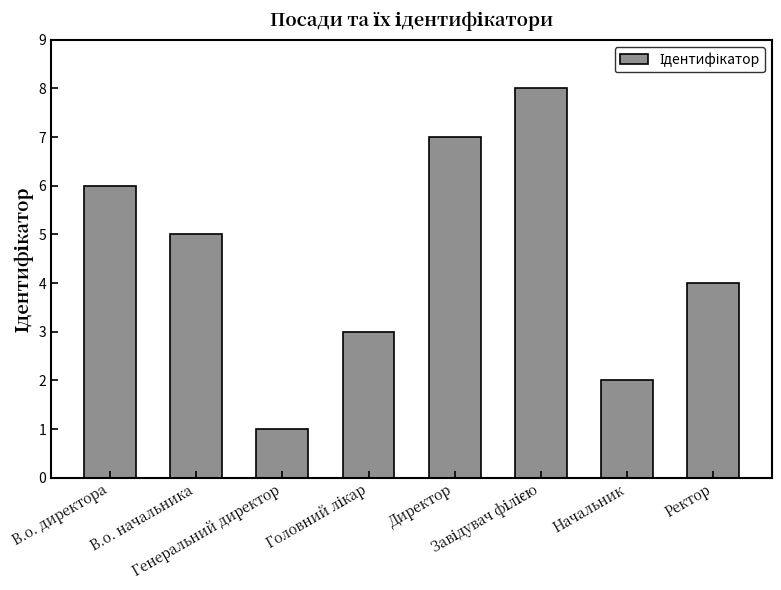

Approximately how many times larger is the value at Ректор compared to Начальник?

2.0